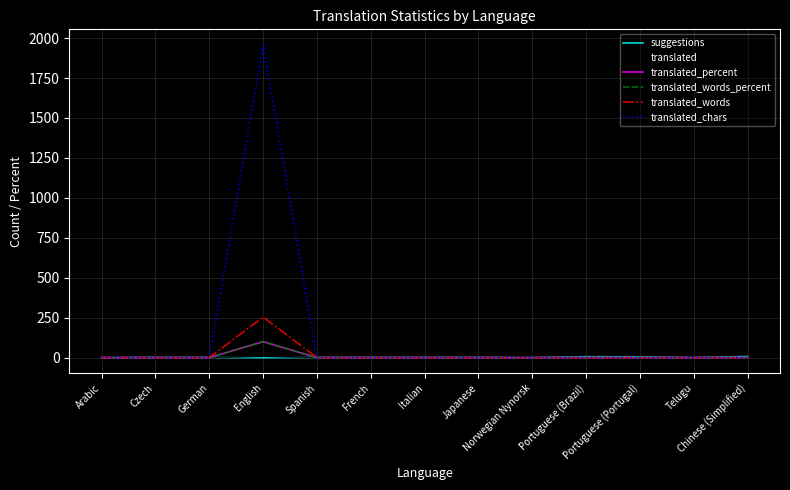

What is the total value across all series at Japanese?

1